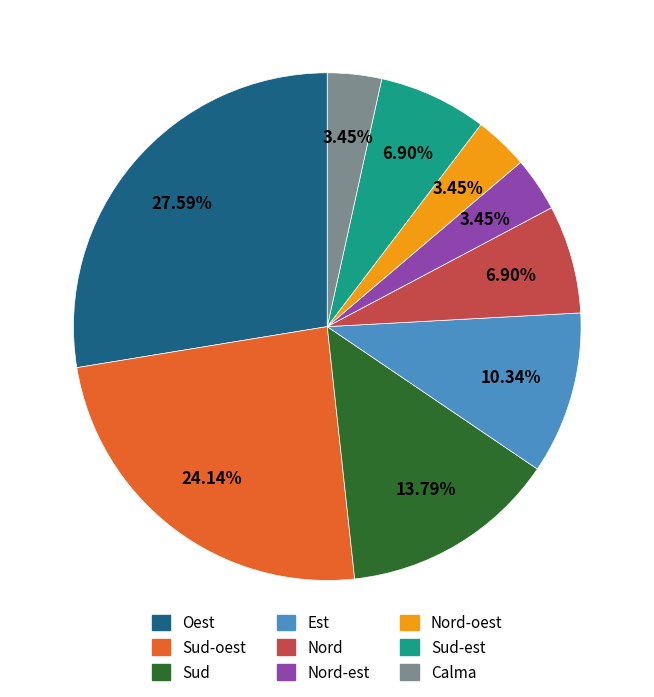

Does any single category account for the majority?

No